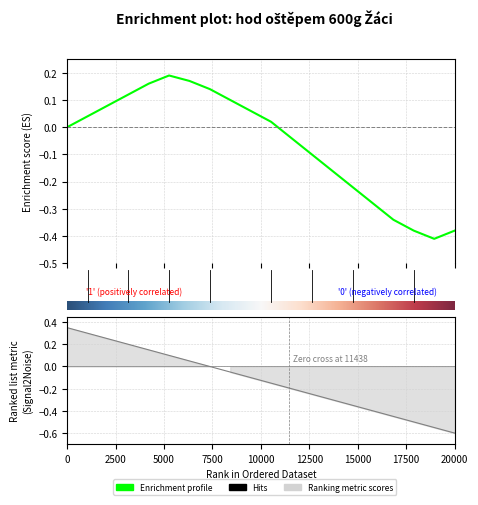

Count the number of categories in the chart.

20